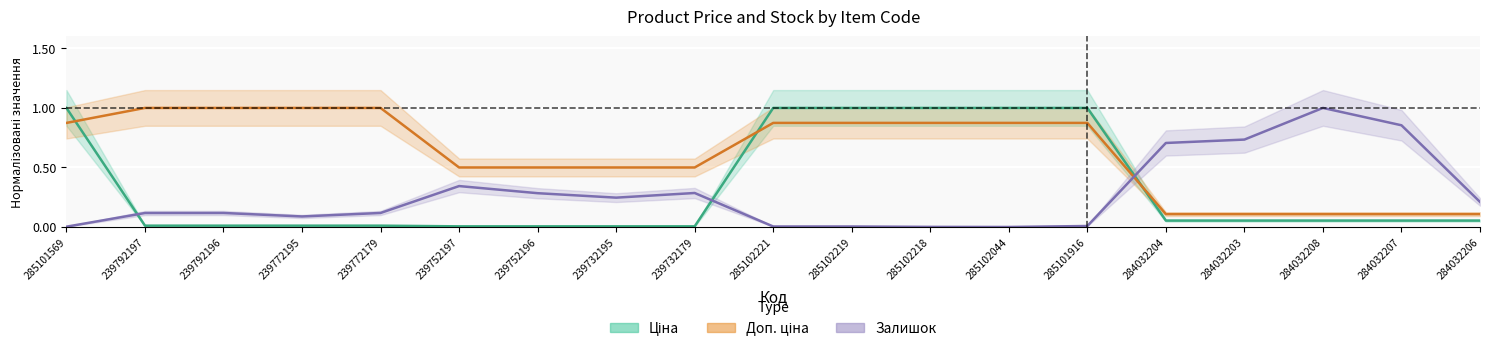

What is the highest value of the Ціна series?

1.0